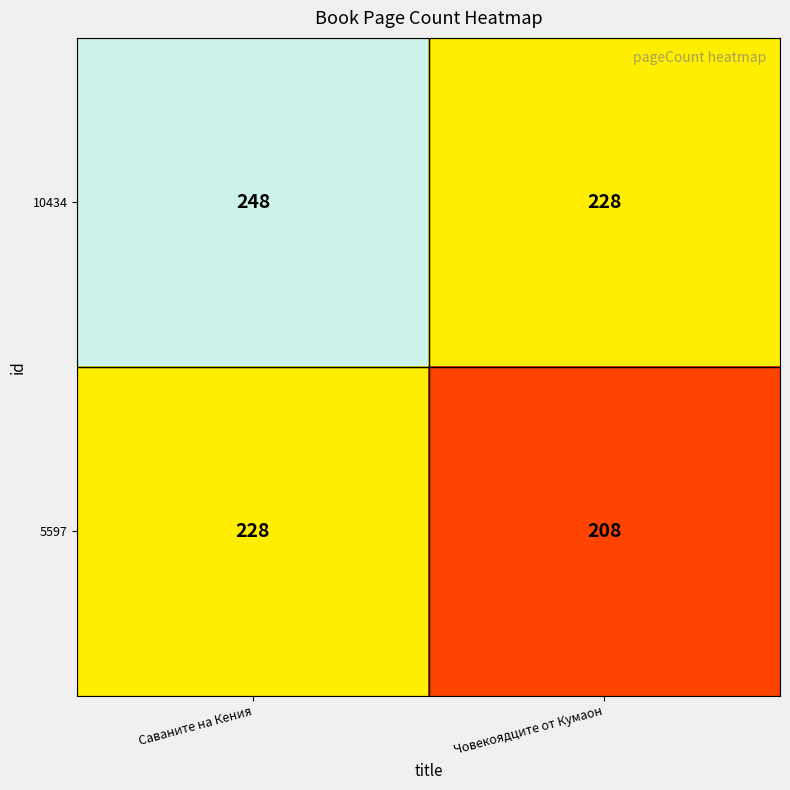

Is it true that 10434 equals 73 at Човекоядците от Кумаон?

False